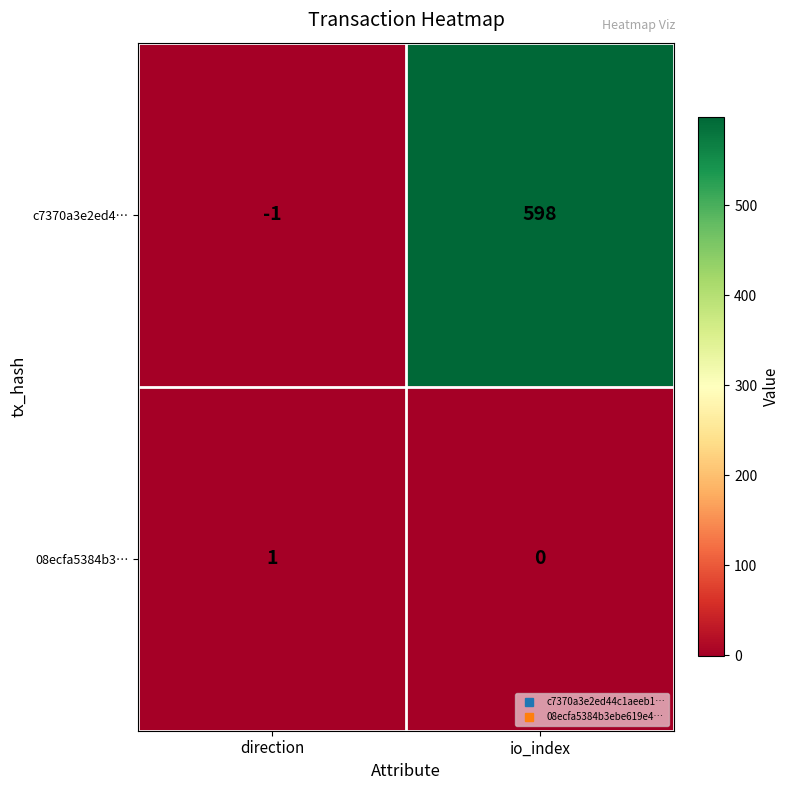

List the series in order of their overall mean, lowest first.

08ecfa5384b3…, c7370a3e2ed4…